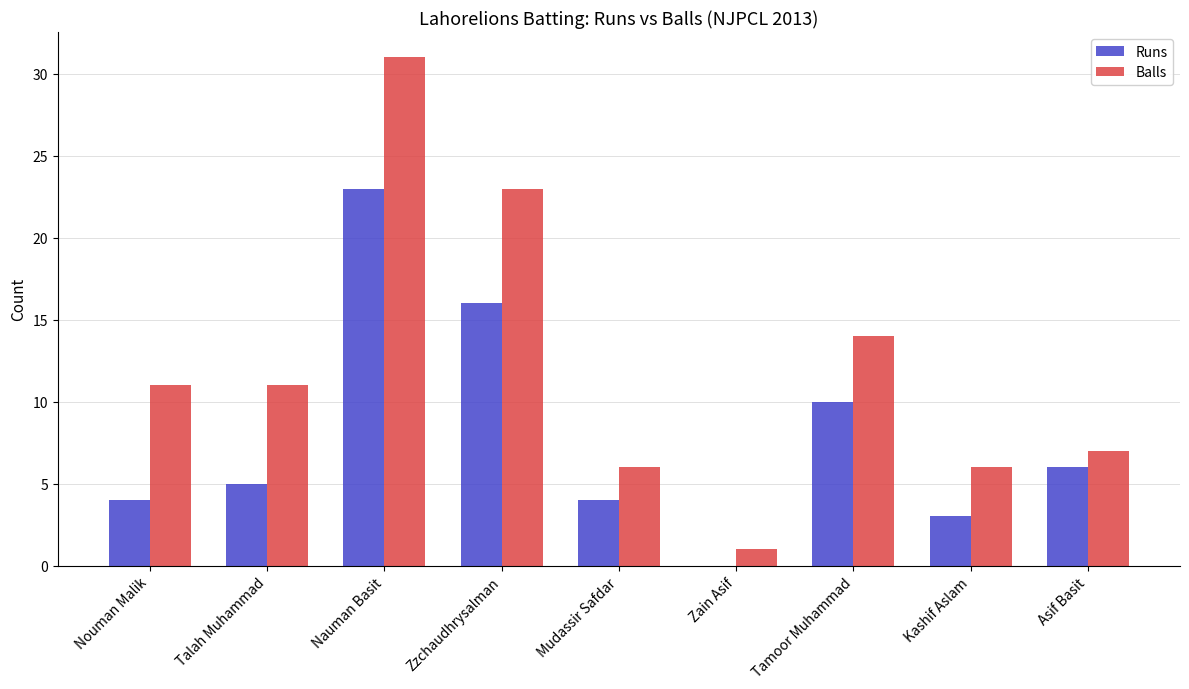

The value of Balls at Nauman Basit is 31. True or false?

True